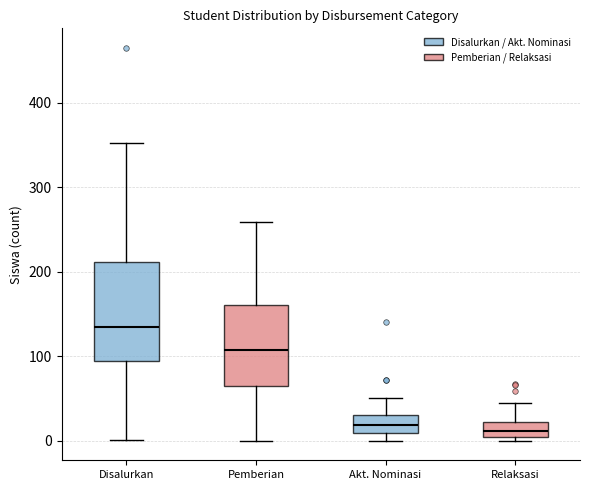

Where is the upper edge of the box for Relaksasi on the y-axis? The values are not printed on the chart, so give them approximately, as read against the axis.

20